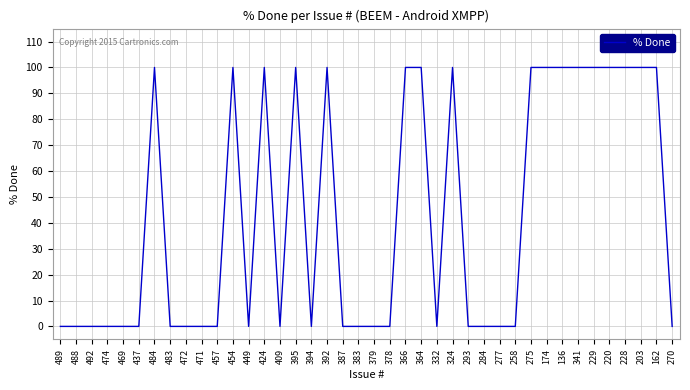

Reading left to right, extract all data points from this chart.

489=0	488=0	492=0	474=0	469=0	437=0	484=100	483=0	472=0	471=0	457=0	454=100	449=0	424=100	409=0	395=100	394=0	392=100	387=0	383=0	379=0	378=0	366=100	364=100	332=0	324=100	293=0	284=0	277=0	258=0	275=100	174=100	136=100	341=100	229=100	220=100	228=100	203=100	162=100	270=0